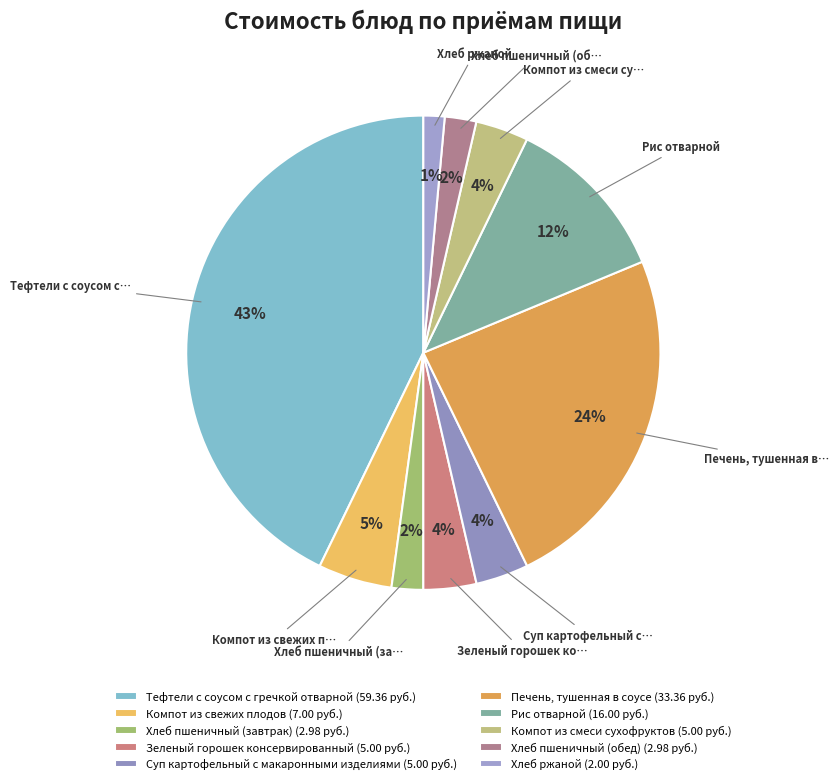

Is it true that Компот из свежих плодов is 14% of the pie?

False